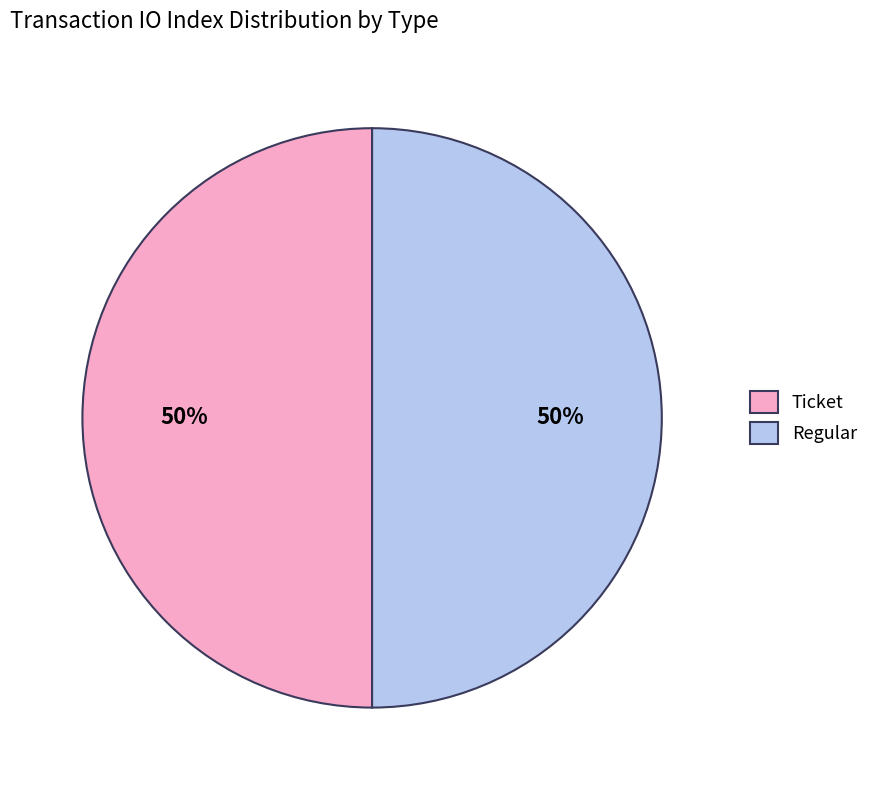

Combined, do Ticket and Regular account for over 50%?

Yes